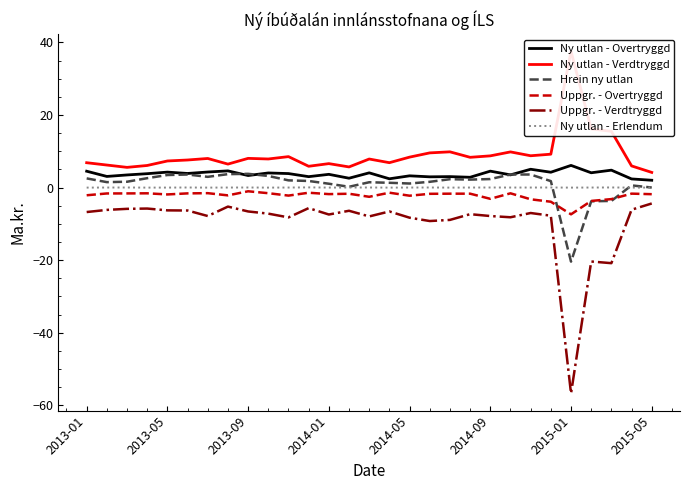

True or false: Uppgr. - Verdtryggd and Uppgr. - Overtryggd cross at least once.

False